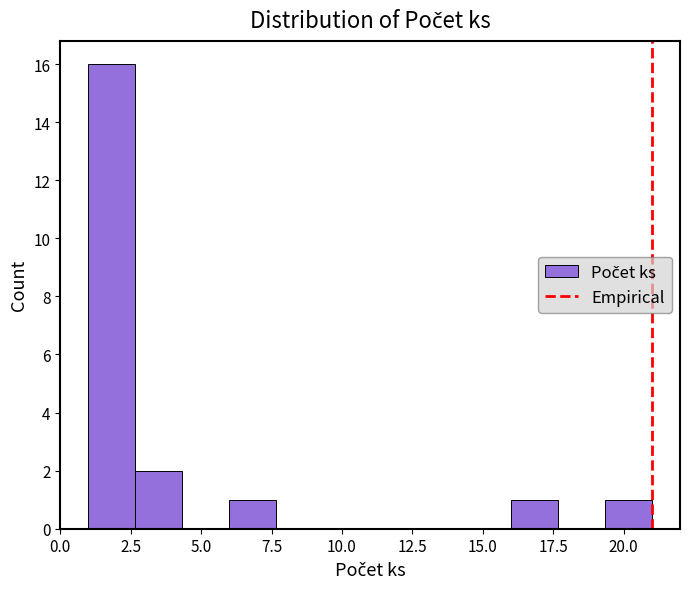

Around what value on the x-axis is the tallest bar? Give the approximate position of its centre, as read against the axis.

2.0